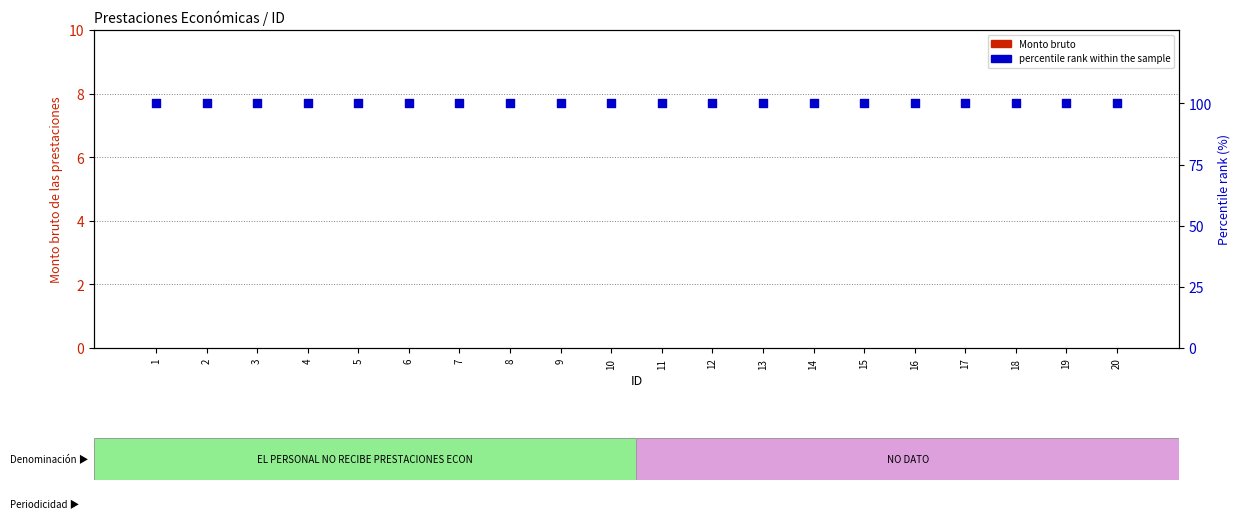

Which series has the largest total across all categories?

percentile rank within the sample